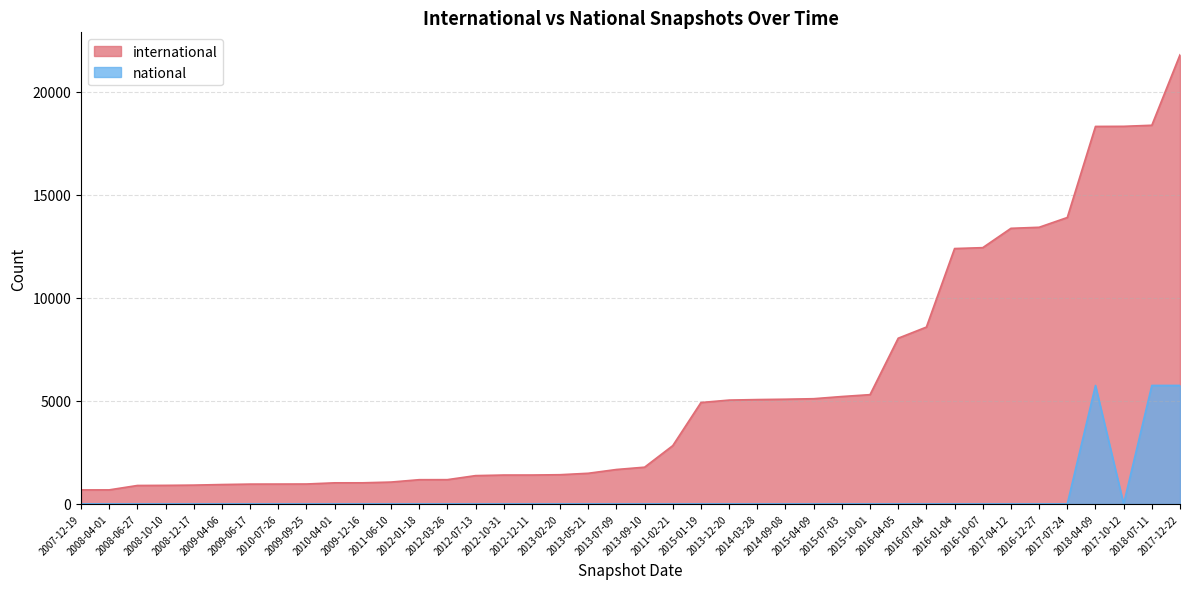

The value of national at 2017-10-12 is 0. True or false?

True